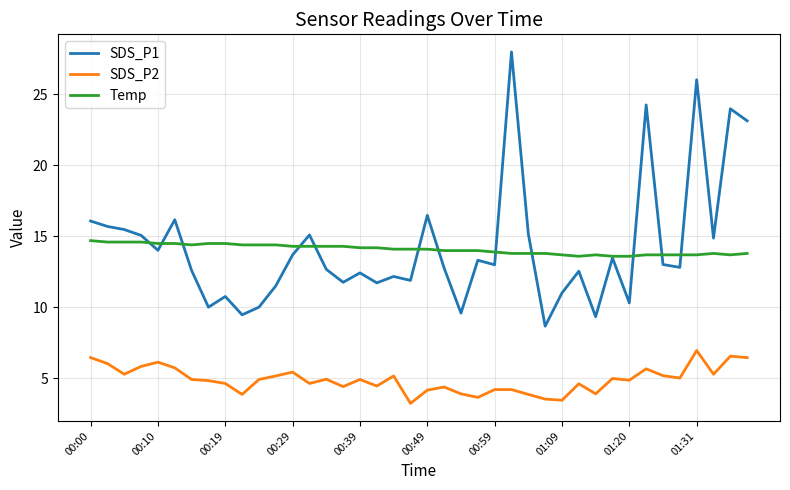

What is the greatest value displayed?

28.0